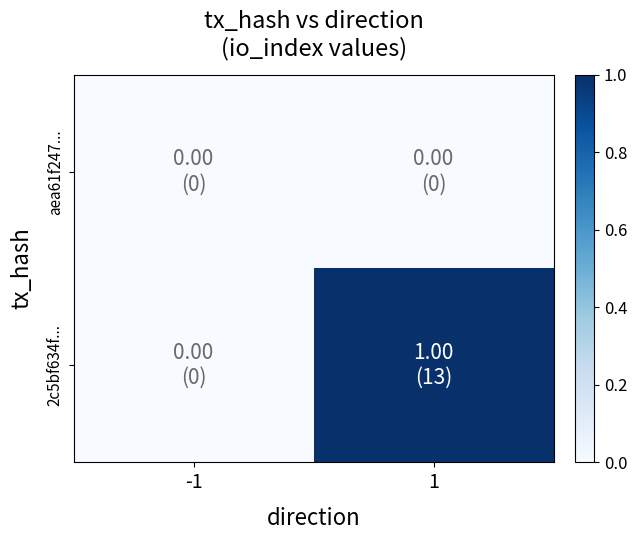

Reading right to left, transcribe all the data shown in this chart.

aea61f247...: 1=0	-1=0
2c5bf634f...: 1=1	-1=0